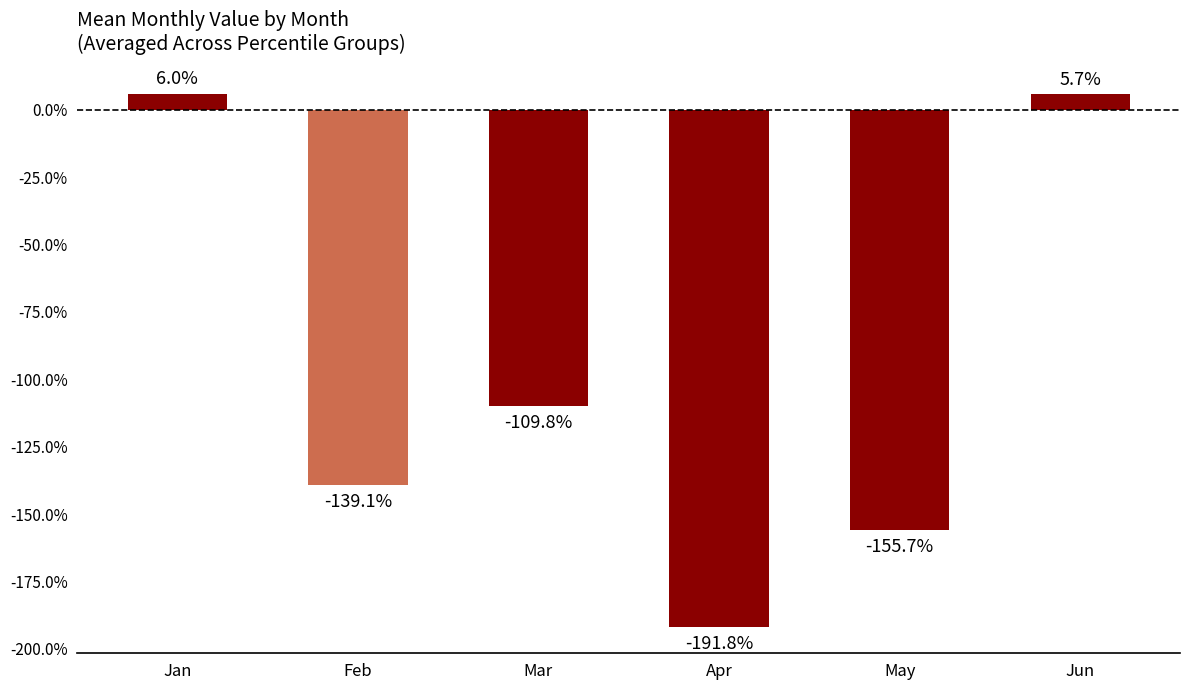

The value at Feb is -1.4. True or false?

True